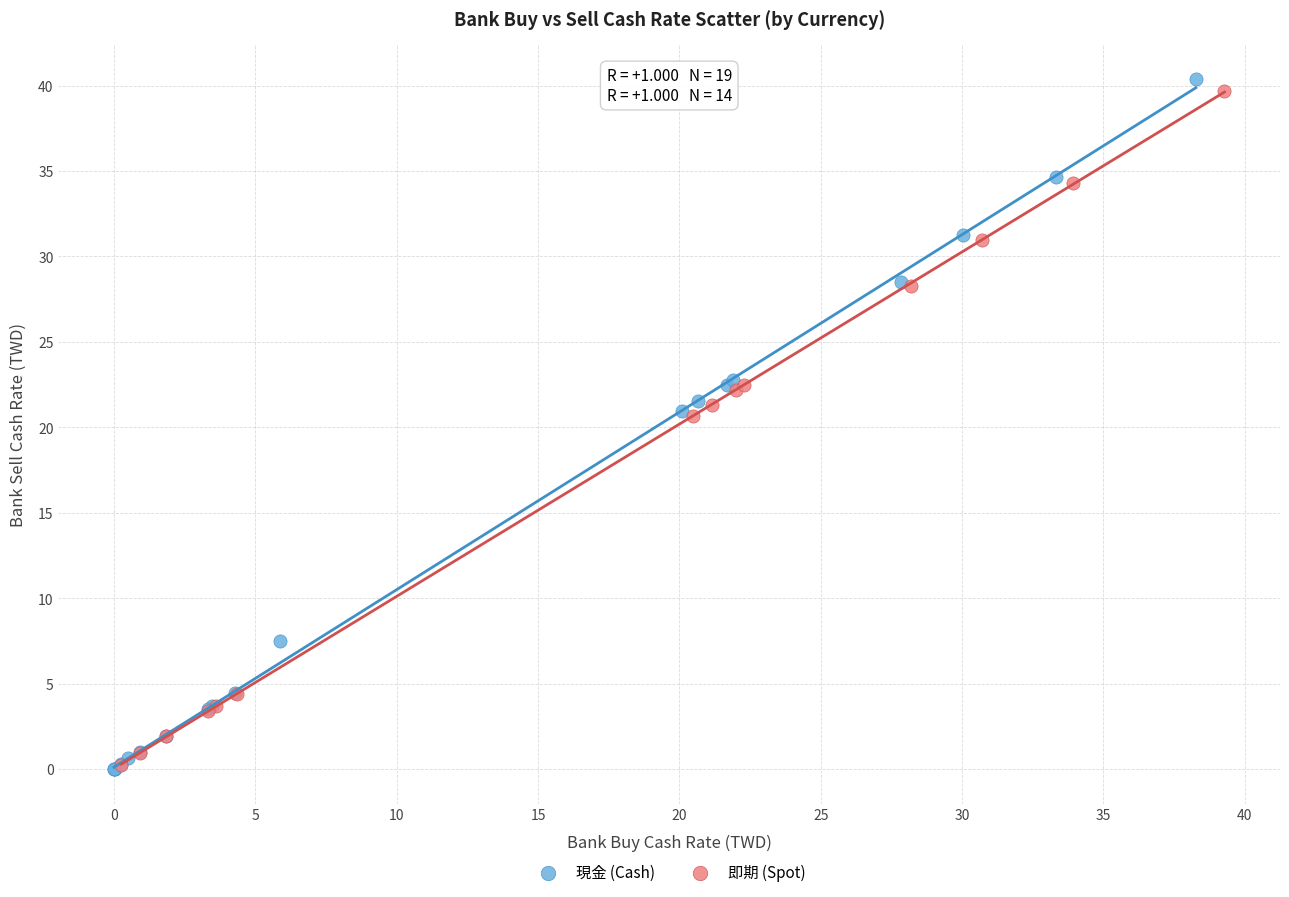

Which series has the widest spread of Y values?

現金 (Cash)